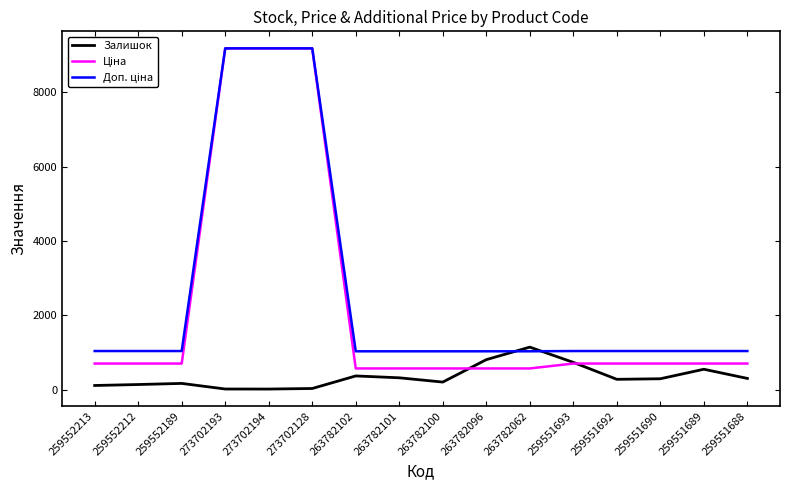

Read the Залишок value at 263782100.

207.0